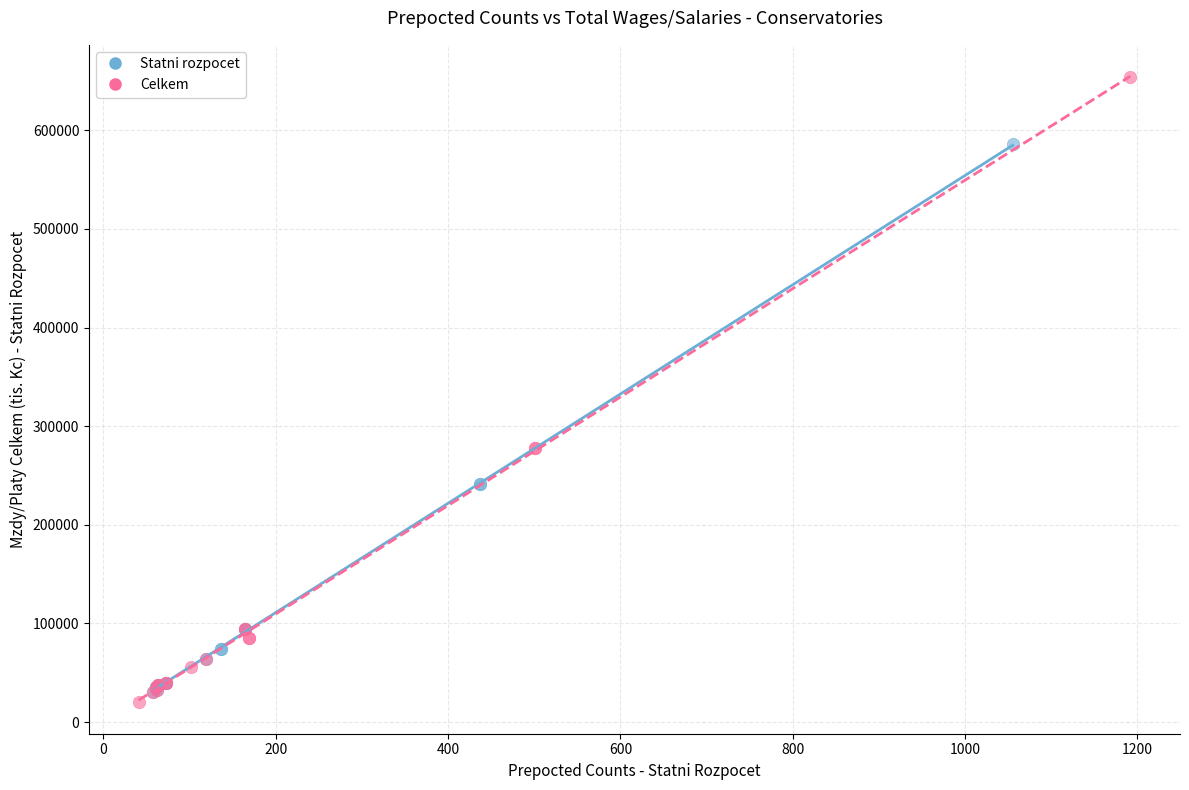

Which series has the largest Y range (max minus min)?

Celkem